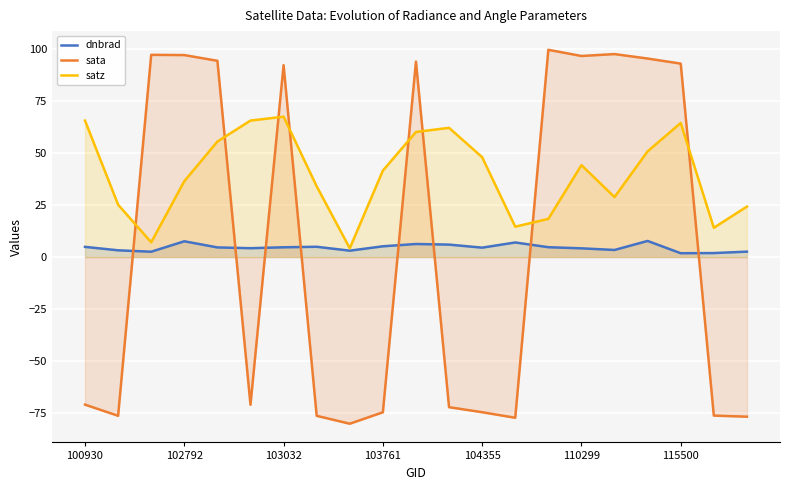

What is the total value across all series at 110299?

145.0